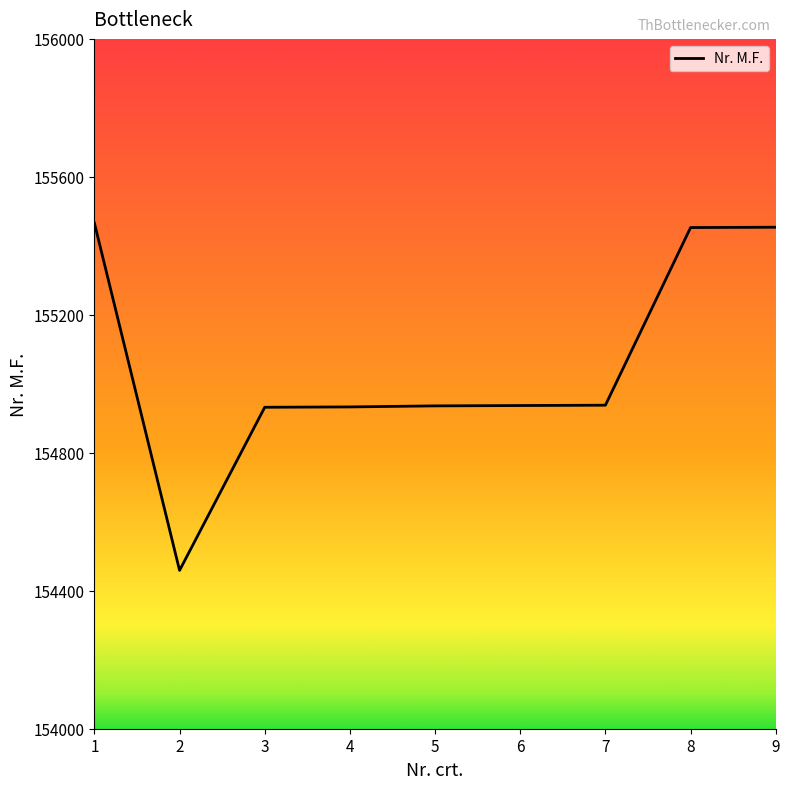

At which label is the value closest to 154962?

7